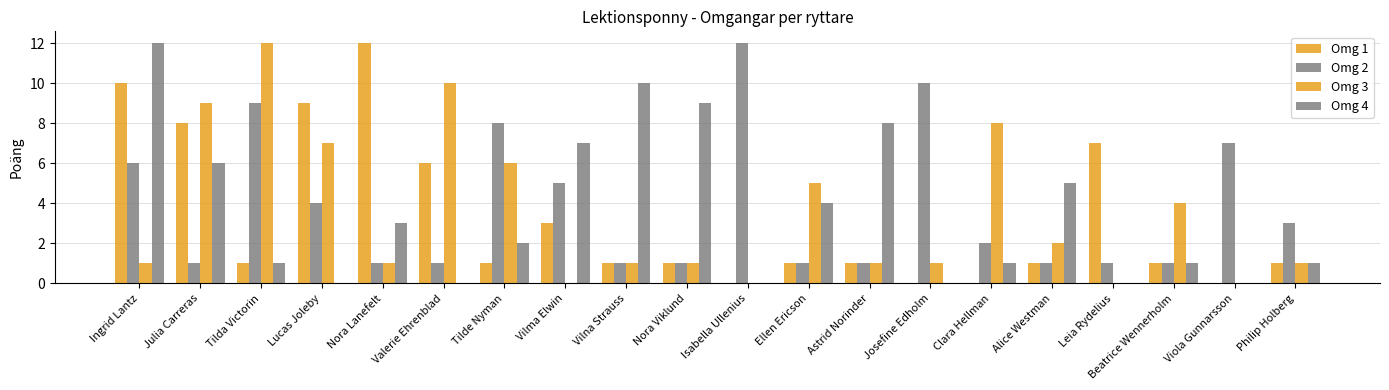

At which category is the sum across all series the highest?

Ingrid Lantz